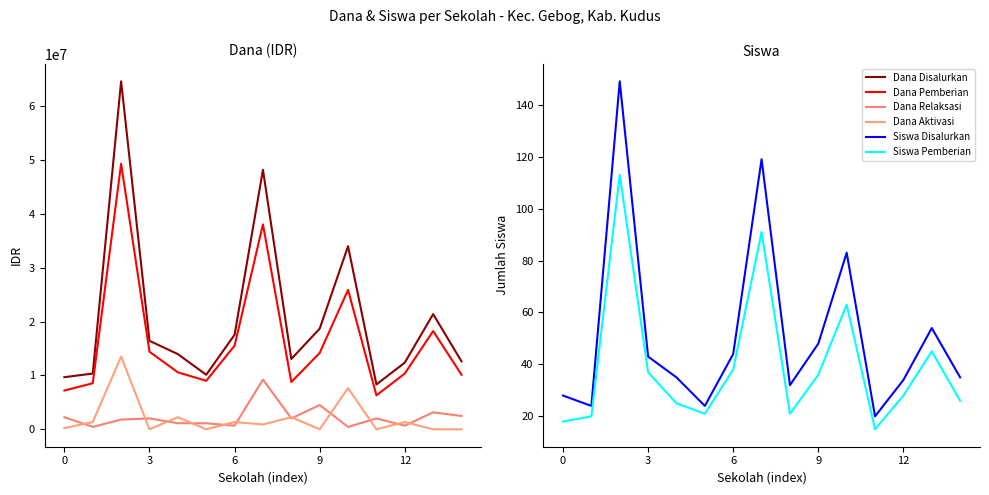

At which category does Dana Disalurkan reach its first local valley?

5